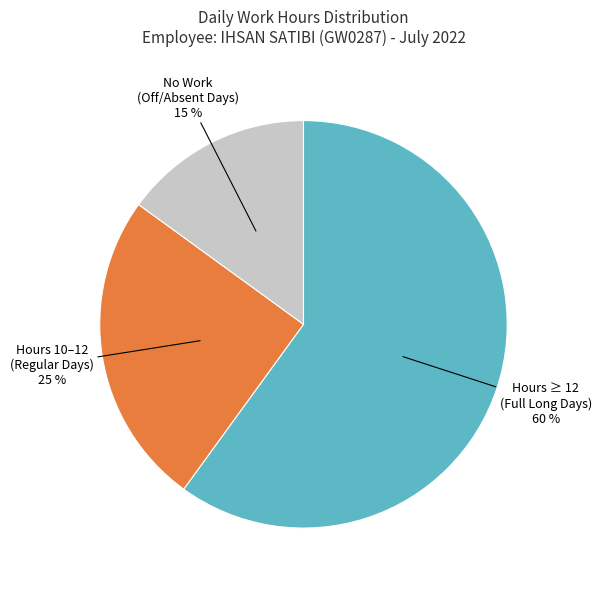

Do Hours ≥ 12 (Full Long Days) and Hours 10–12 (Regular Days) together represent more than half of the pie?

Yes